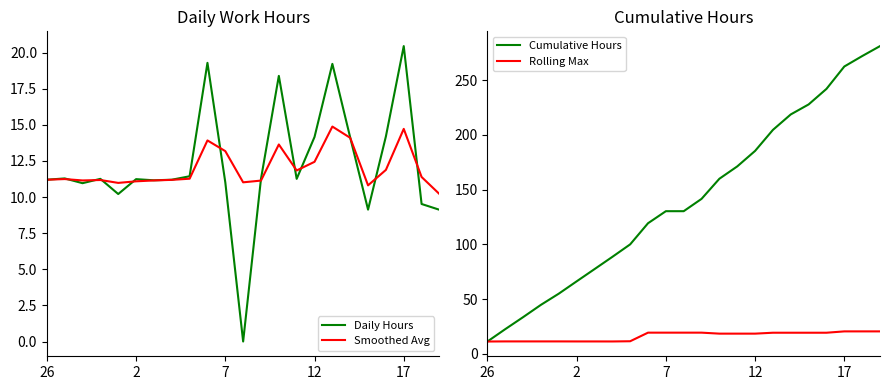

True or false: Cumulative Hours and Rolling Max cross at least once.

False